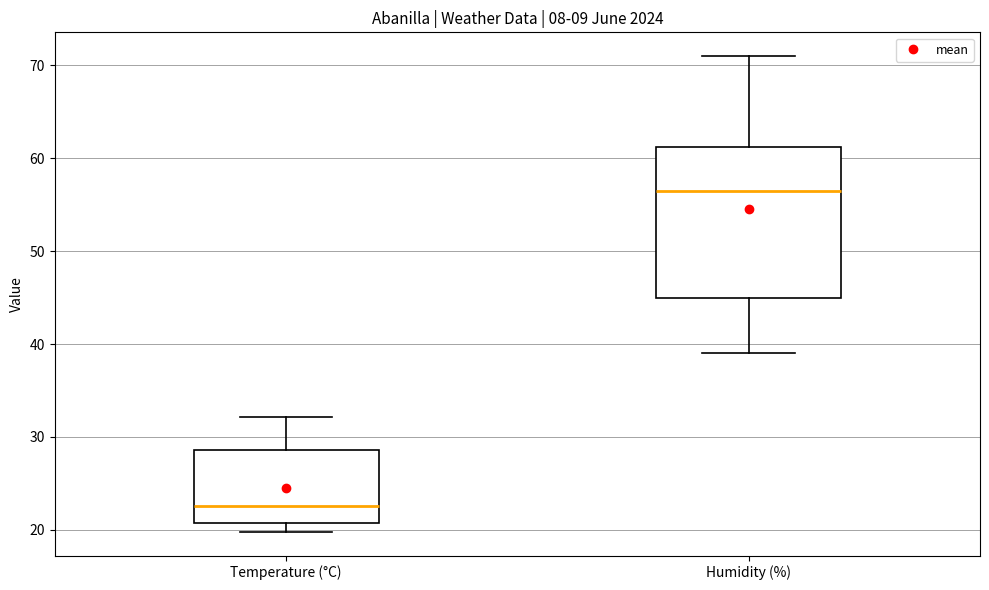

Which box is the tallest, from its lower edge to its upper edge?

Humidity (%)